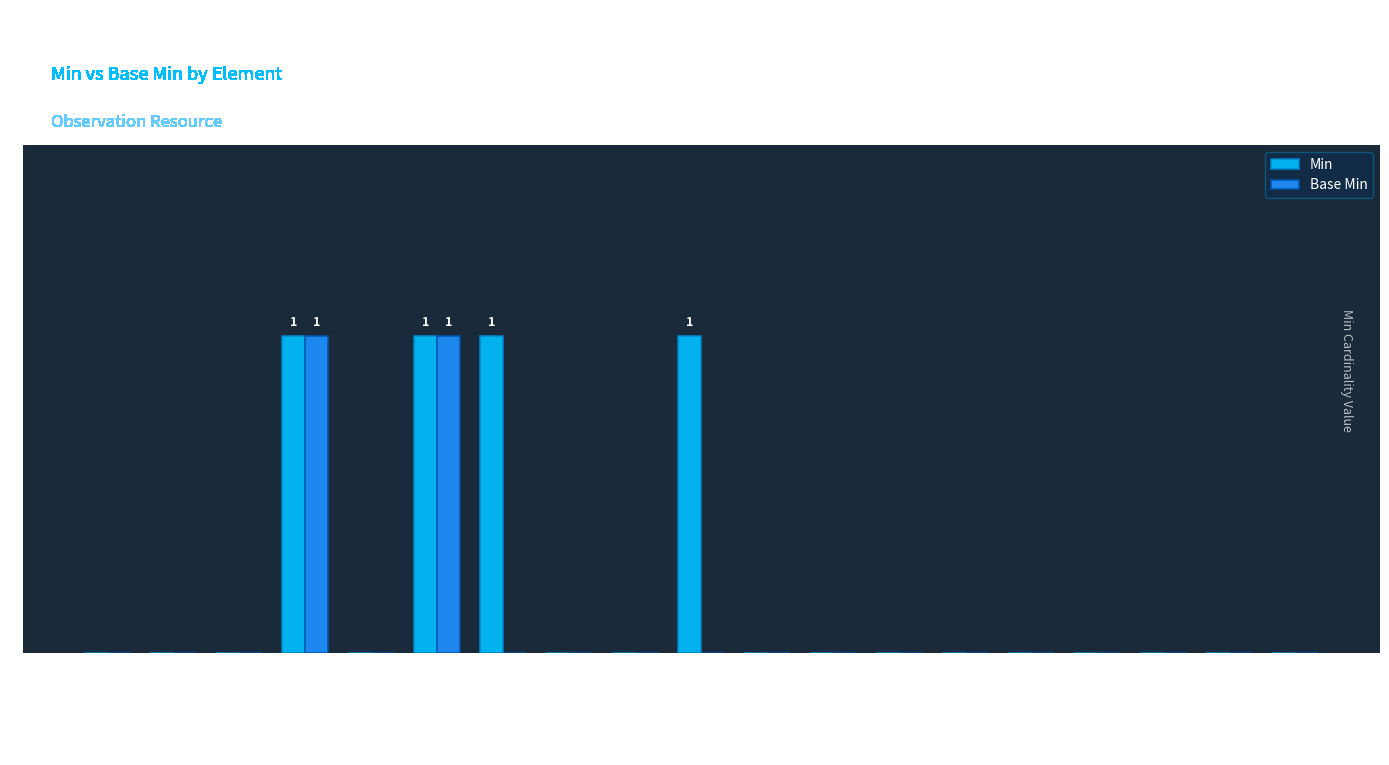

Count the Base Min values in the range 0 to 1.

19